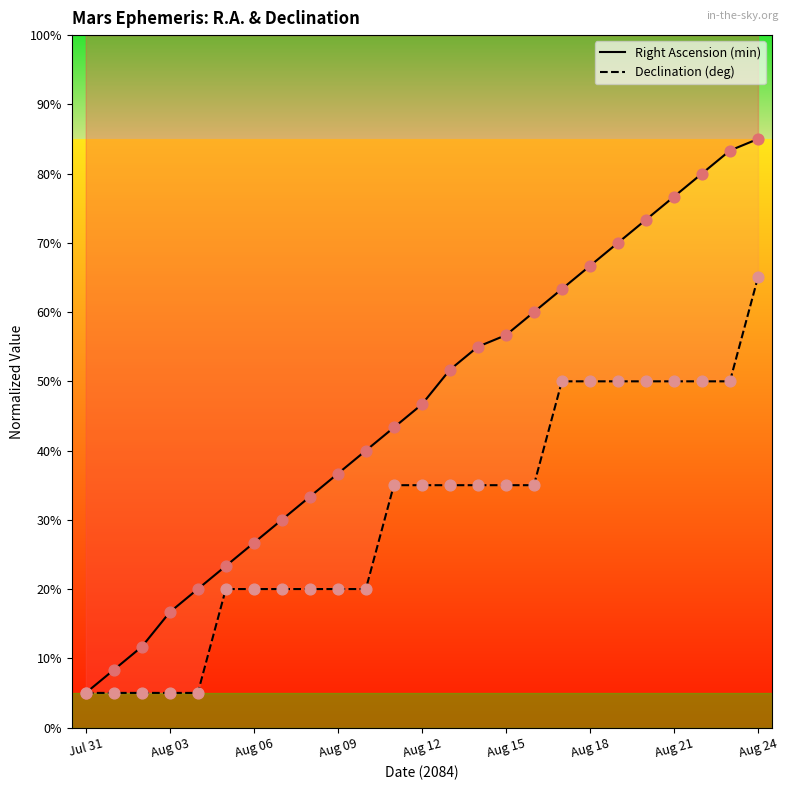

Which series contains the highest Y value?

RA curve